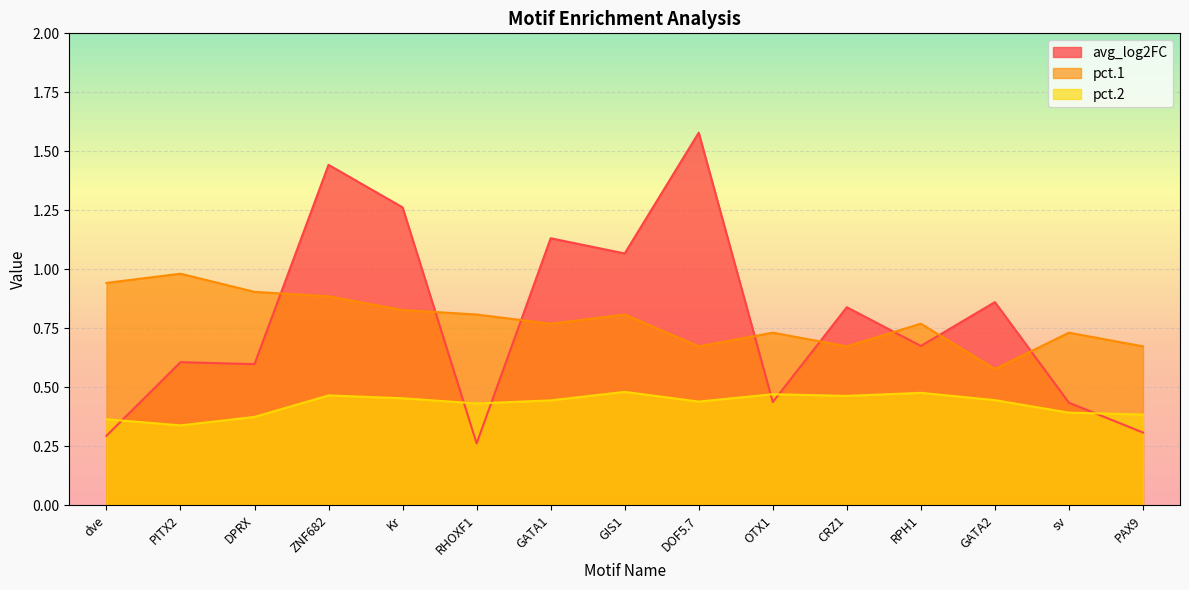

Reading left to right, extract all data points from this chart.

avg_log2FC: dve=0.3	PITX2=0.6	DPRX=0.6	ZNF682=1.4	Kr=1.3	RHOXF1=0.3	GATA1=1.1	GIS1=1.1	DOF5.7=1.6	OTX1=0.4	CRZ1=0.8	RPH1=0.7	GATA2=0.9	sv=0.4	PAX9=0.3
pct.1: dve=0.9	PITX2=1.0	DPRX=0.9	ZNF682=0.9	Kr=0.8	RHOXF1=0.8	GATA1=0.8	GIS1=0.8	DOF5.7=0.7	OTX1=0.7	CRZ1=0.7	RPH1=0.8	GATA2=0.6	sv=0.7	PAX9=0.7
pct.2: dve=0.4	PITX2=0.3	DPRX=0.4	ZNF682=0.5	Kr=0.5	RHOXF1=0.4	GATA1=0.4	GIS1=0.5	DOF5.7=0.4	OTX1=0.5	CRZ1=0.5	RPH1=0.5	GATA2=0.4	sv=0.4	PAX9=0.4